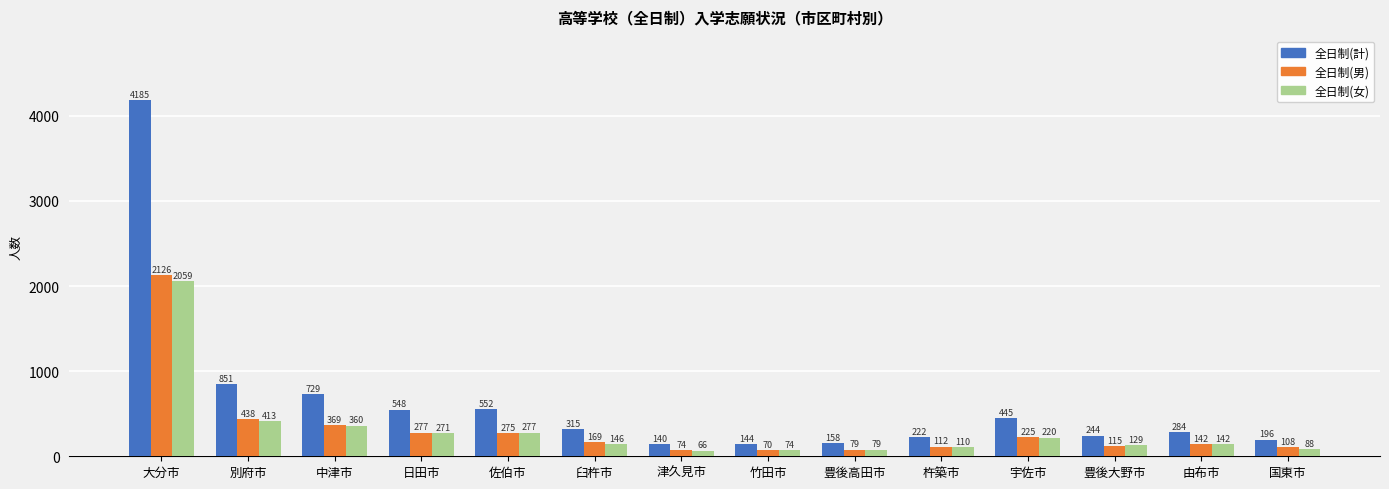

At how many categories does at least one series exceed 1985?

1